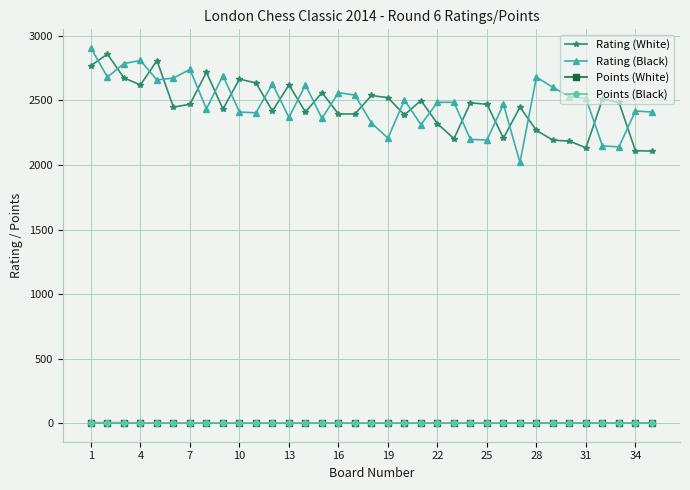

Which series has the largest total across all categories?

Rating (Black)